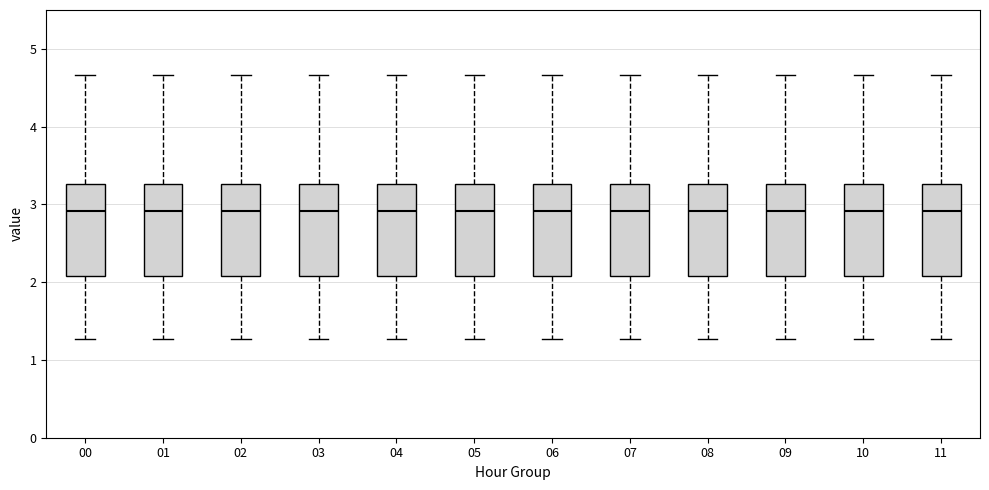

Reading left to right, read every box against the y-axis: the position of its median line, the range the box covers, and the ends of its whiskers. The values are not printed on the chart, so give them approximately, as read against the axis.

00: median 2.9, box 2.1 to 3.3, whiskers 1.3 to 4.7
01: median 2.9, box 2.1 to 3.3, whiskers 1.3 to 4.7
02: median 2.9, box 2.1 to 3.3, whiskers 1.3 to 4.7
03: median 2.9, box 2.1 to 3.3, whiskers 1.3 to 4.7
04: median 2.9, box 2.1 to 3.3, whiskers 1.3 to 4.7
05: median 2.9, box 2.1 to 3.3, whiskers 1.3 to 4.7
06: median 2.9, box 2.1 to 3.3, whiskers 1.3 to 4.7
07: median 2.9, box 2.1 to 3.3, whiskers 1.3 to 4.7
08: median 2.9, box 2.1 to 3.3, whiskers 1.3 to 4.7
09: median 2.9, box 2.1 to 3.3, whiskers 1.3 to 4.7
10: median 2.9, box 2.1 to 3.3, whiskers 1.3 to 4.7
11: median 2.9, box 2.1 to 3.3, whiskers 1.3 to 4.7